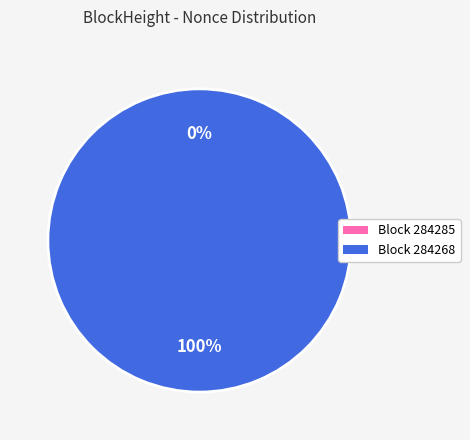

Rank the categories by value from lowest to highest.

284285, 284268